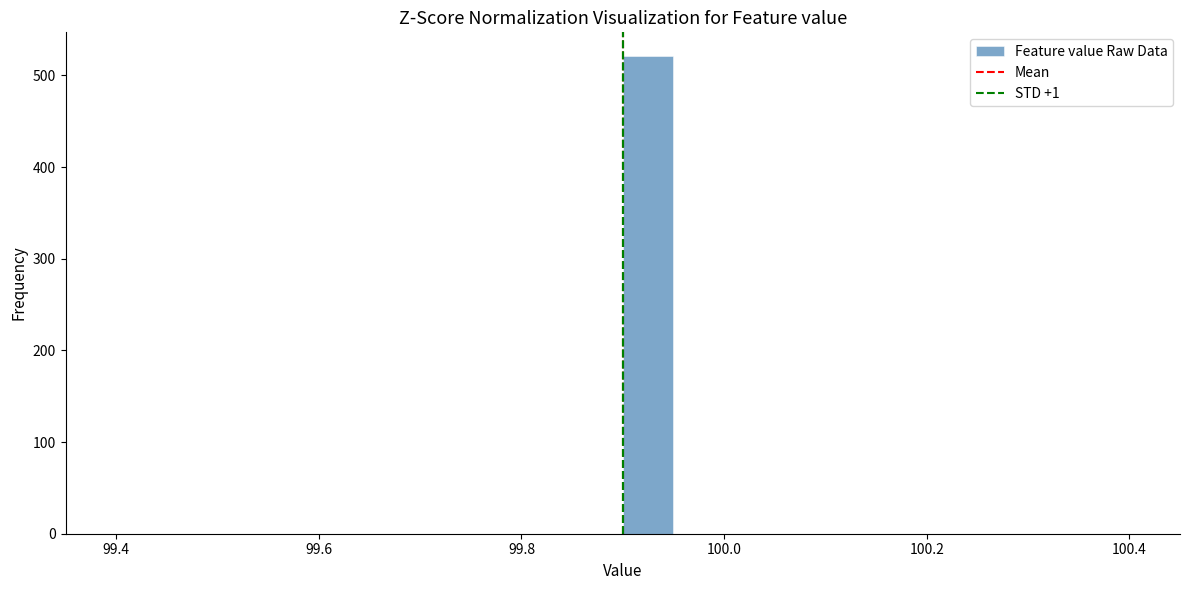

Read against the x-axis, roughly where is the centre of the tallest bar?

99.92